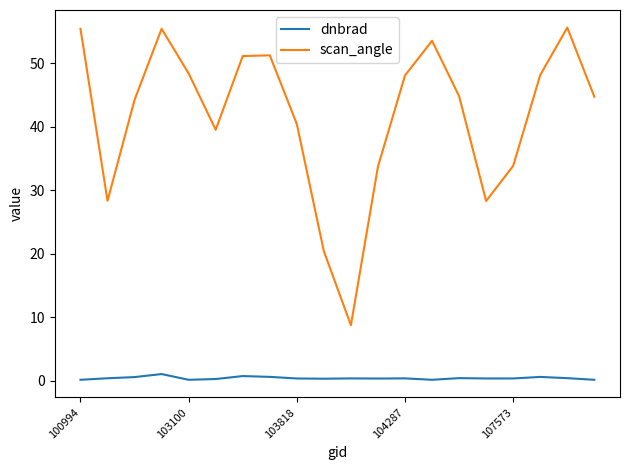

Count the number of data series in this chart.

2